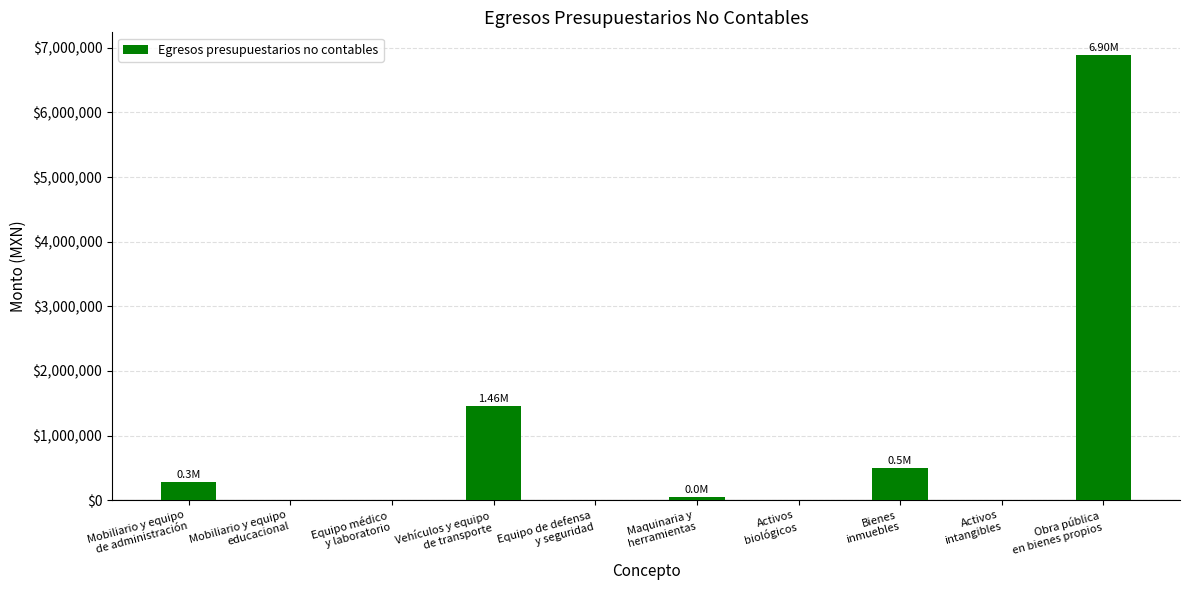

The value at Vehículos y equipo
de transporte is 988158.0. True or false?

False